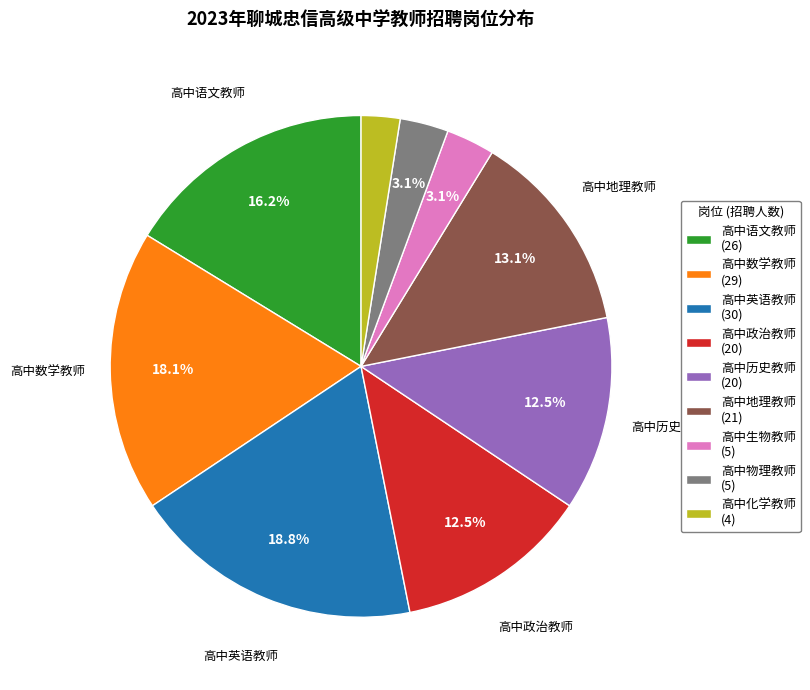

Approximately how many times larger is the value at 高中地理教师 compared to 高中数学教师?

0.7